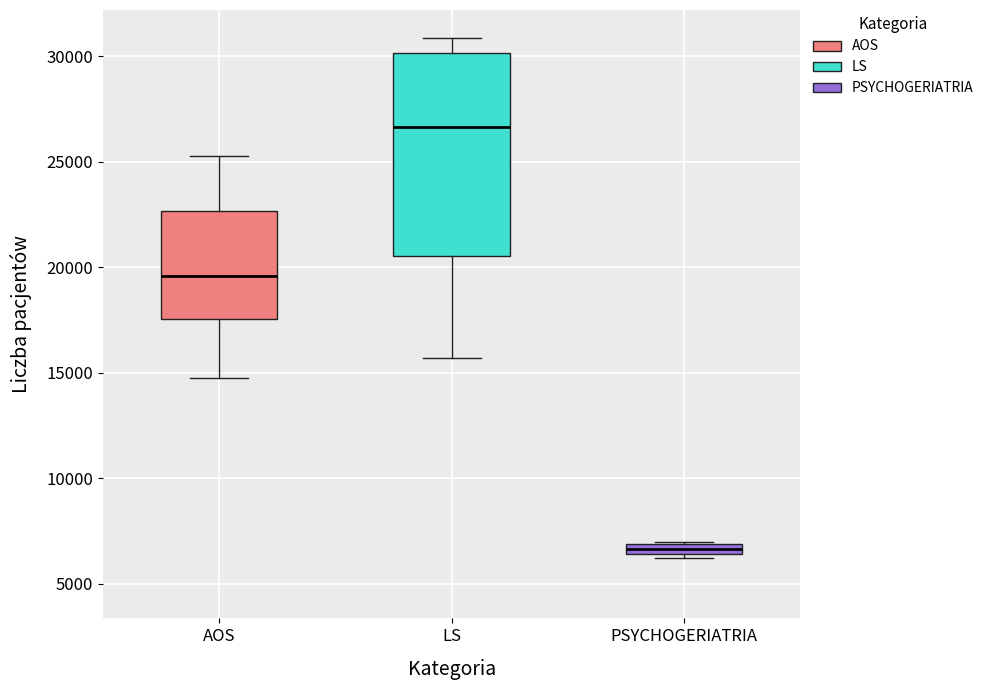

Which box has the lowest median line?

PSYCHOGERIATRIA